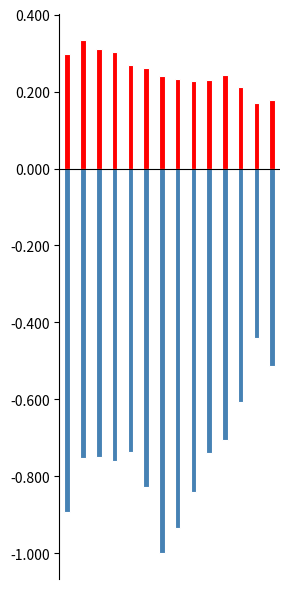

How many bars are there in each group?

2